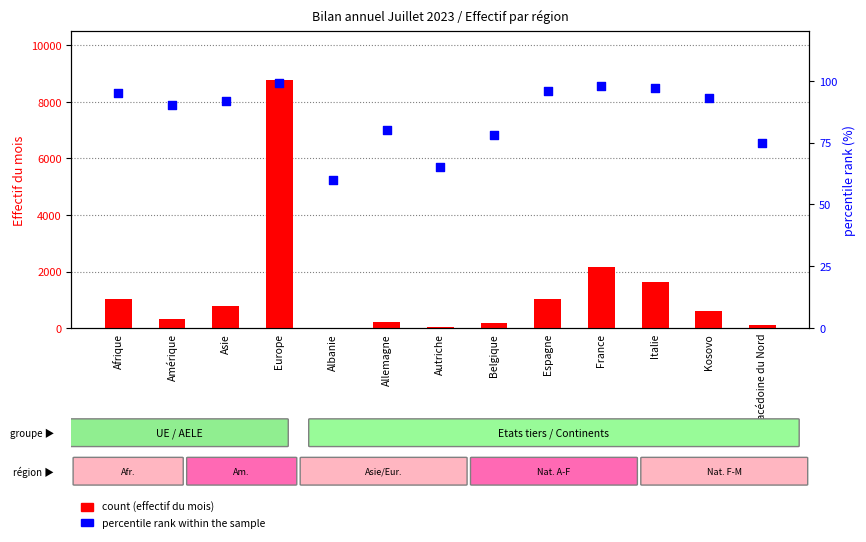

Which series reaches the maximum Y coordinate?

count